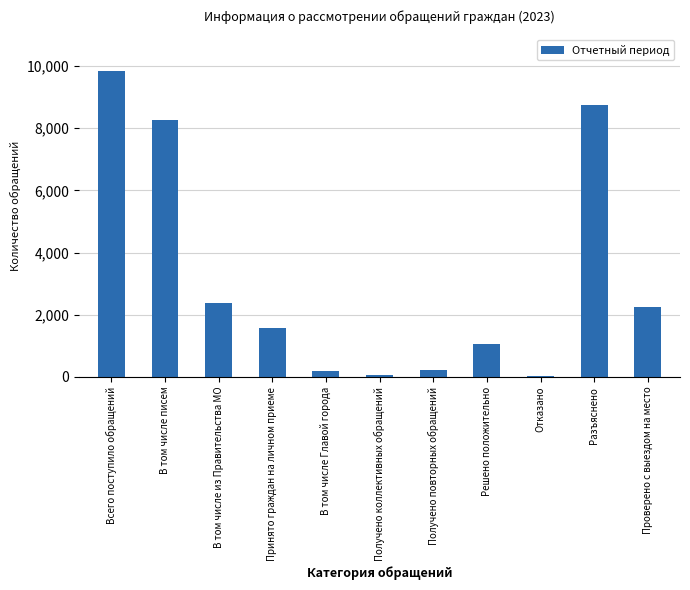

The value at Принято граждан на личном приеме is 1564. True or false?

True